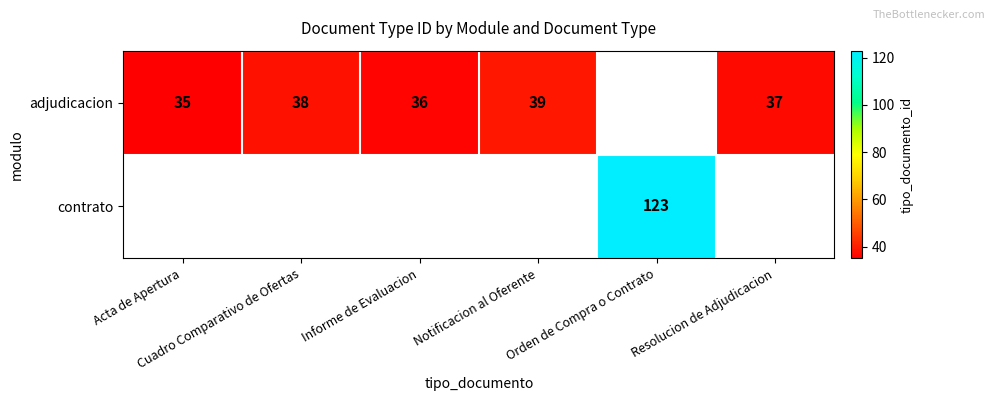

The value of adjudicacion at Resolucion de Adjudicacion is 37.0. True or false?

True